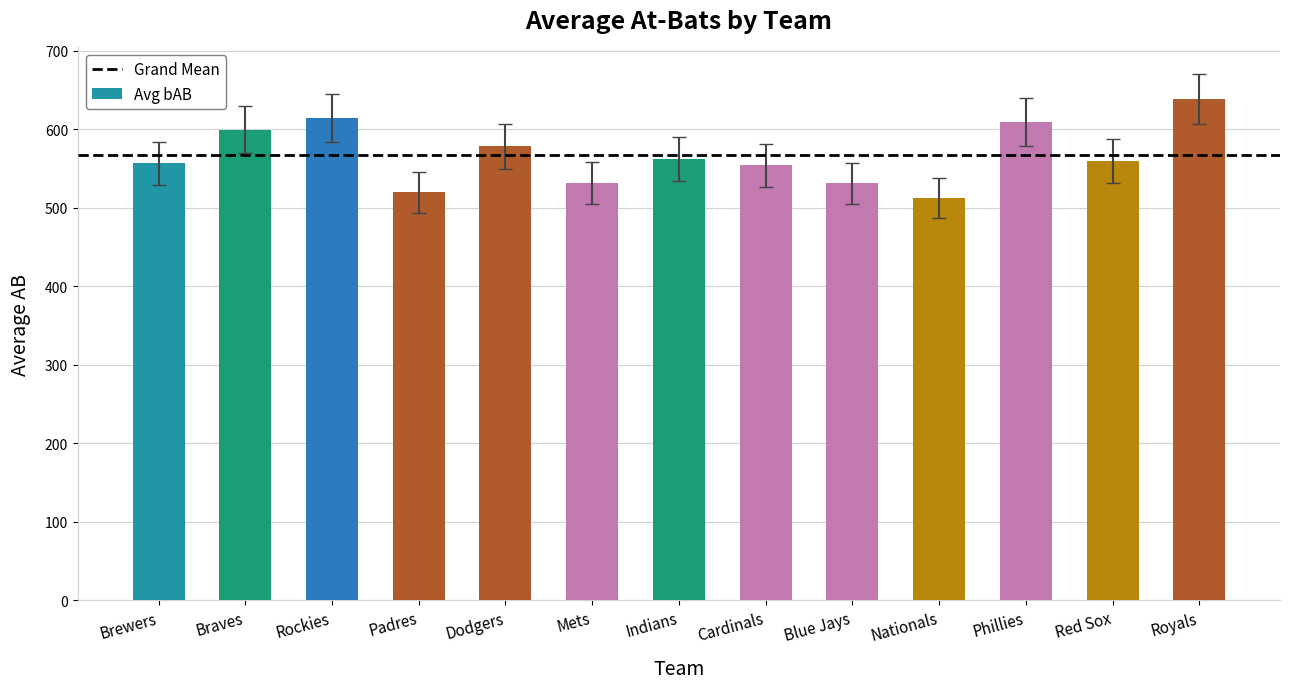

What is the minimum value shown in the chart?

512.5